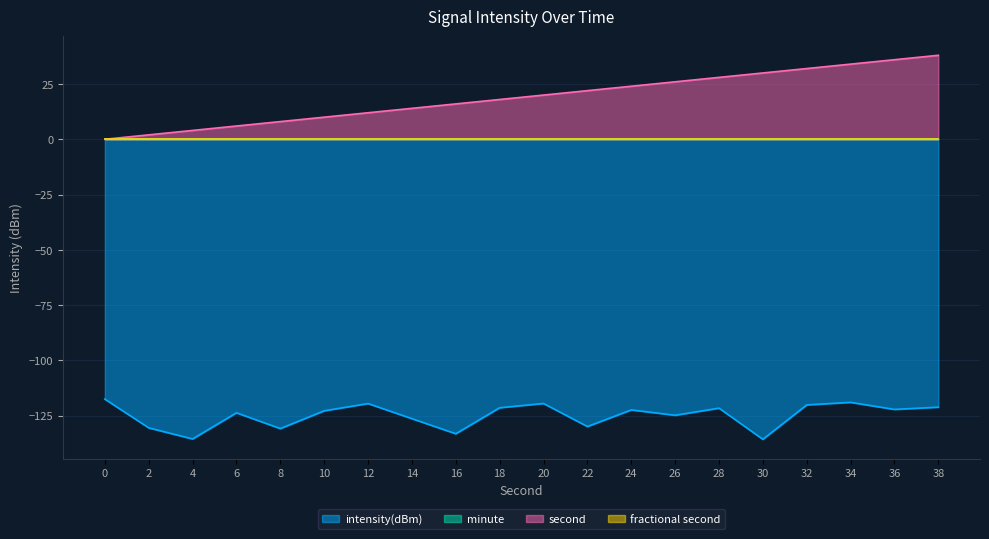

In intensity(dBm), how many points are higher than both neighbors (excluding endpoints)?

6